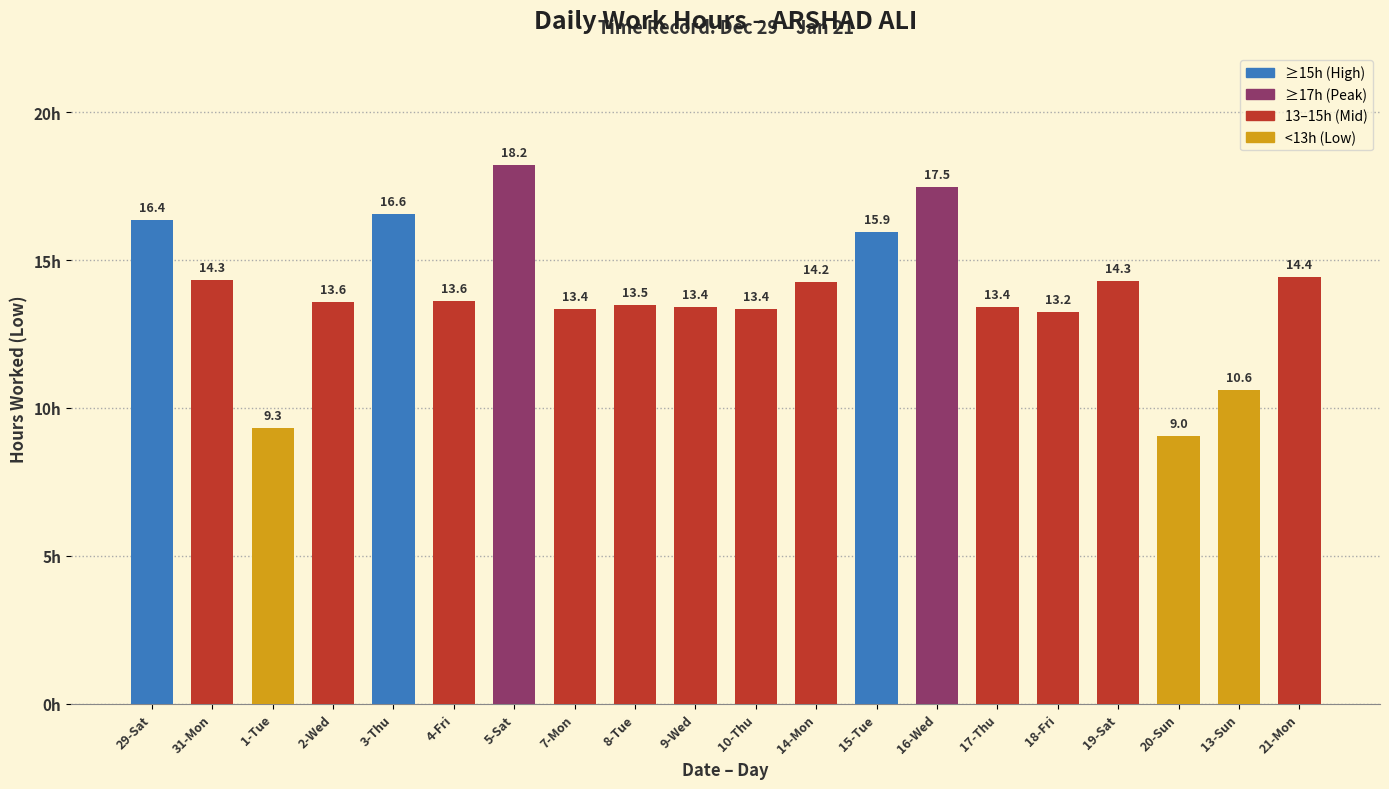

What is the smallest value displayed?

9.0